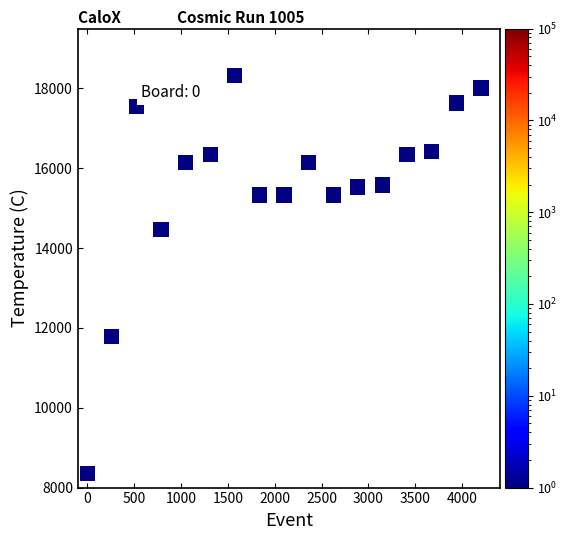

What is the range of X values (max minus min)?

4200.0